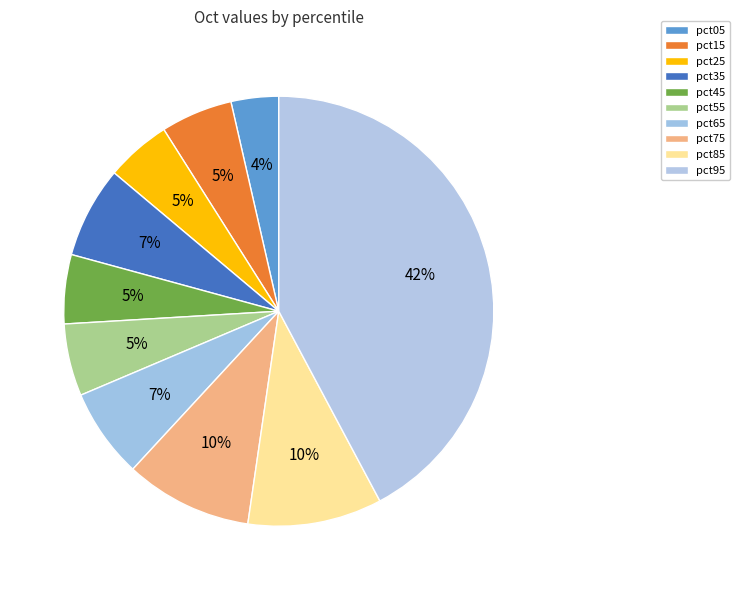

Rank the categories by value from highest to lowest.

pct95, pct85, pct75, pct35, pct65, pct55, pct15, pct45, pct25, pct05